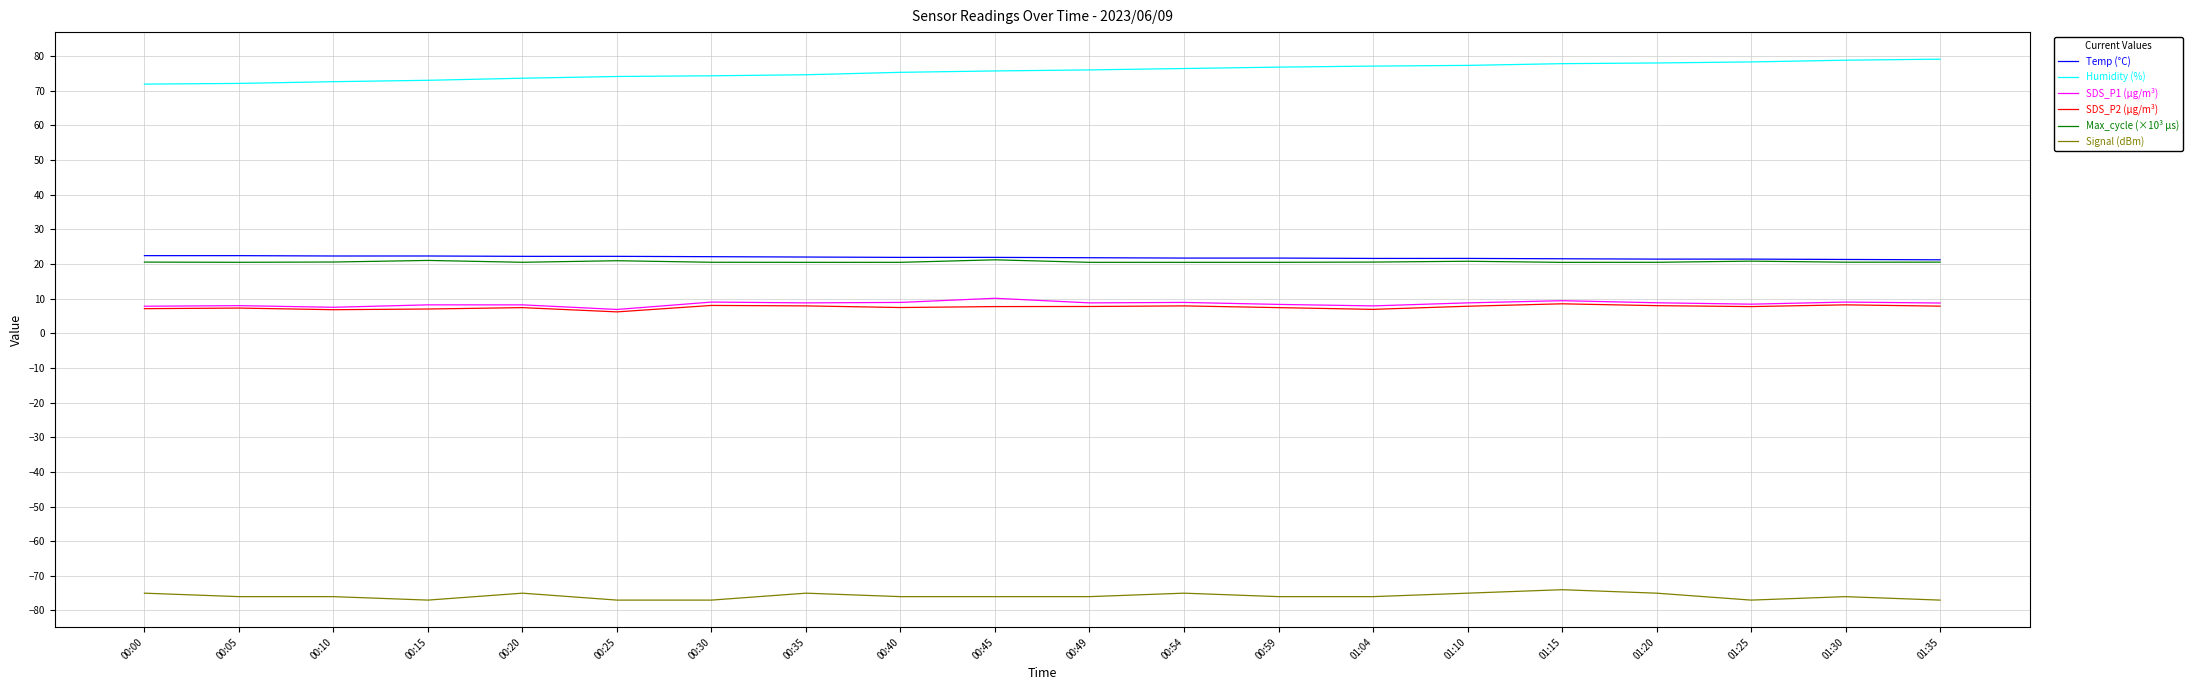

What is the average value of the Humidity (%) series?

75.6